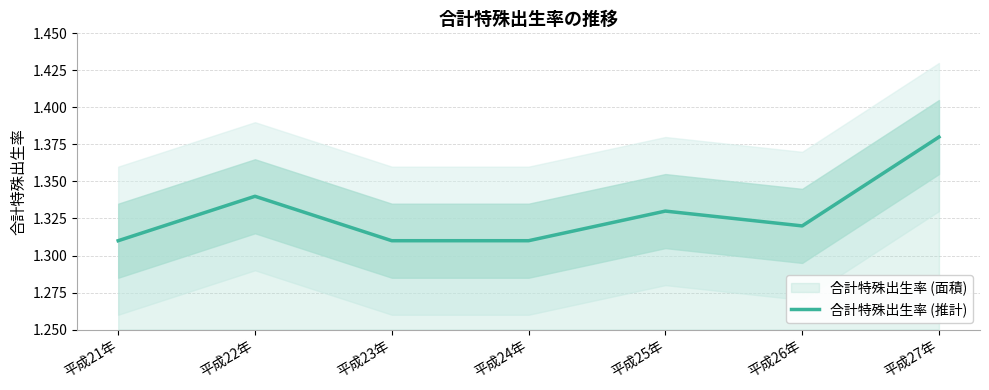

The value at 平成21年 is 1.9. True or false?

False